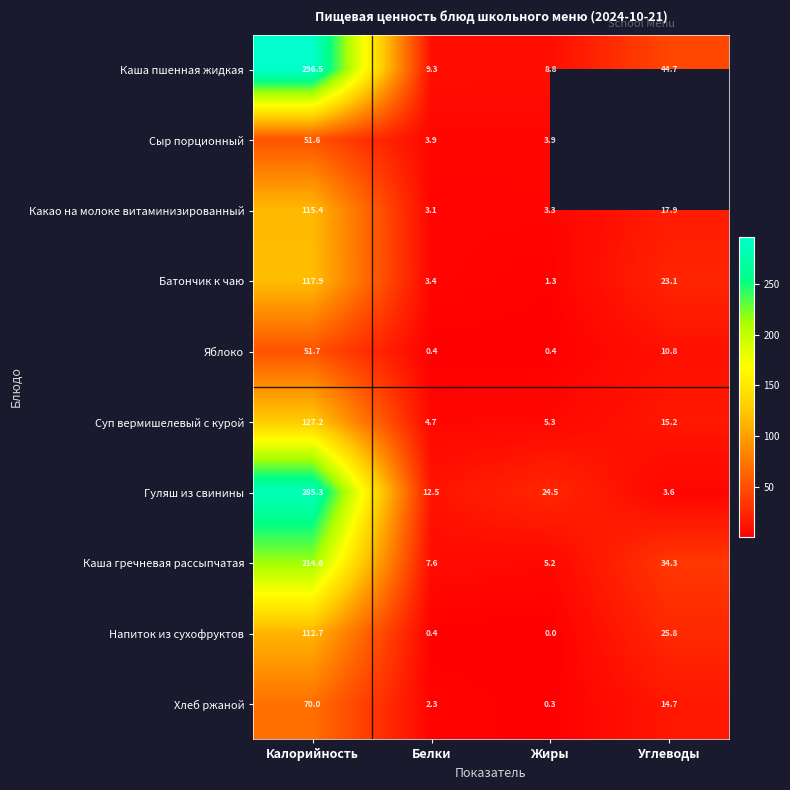

Is it true that Яблоко equals 51.7 at Калорийность?

True